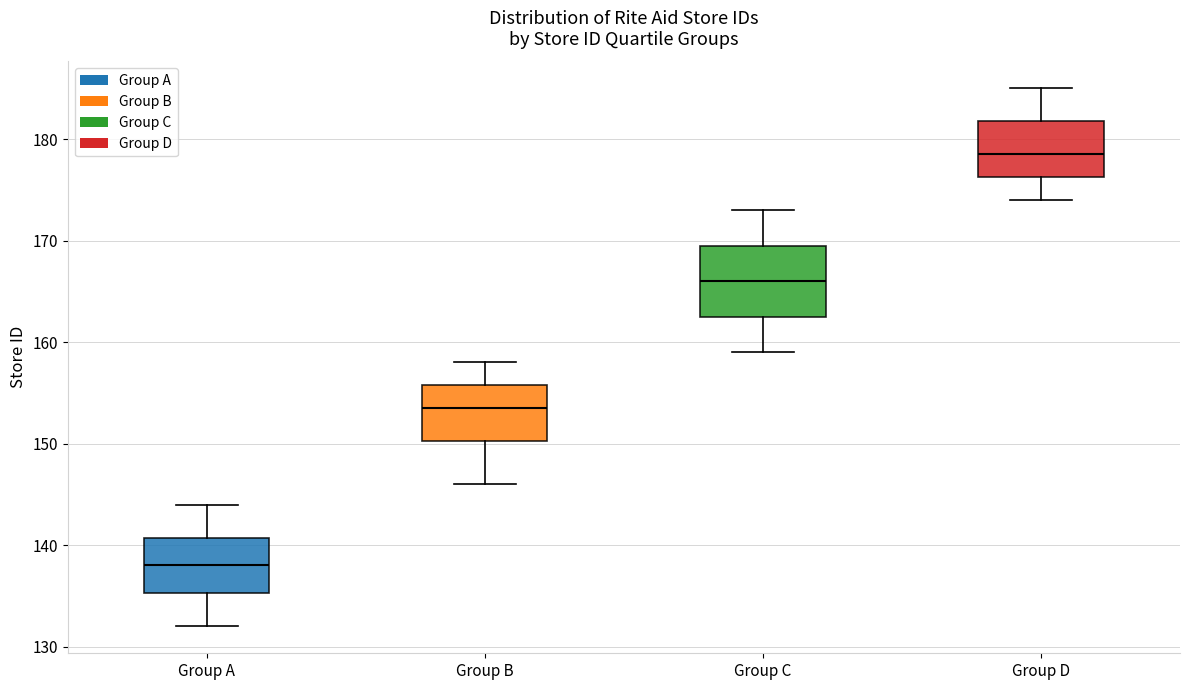

Reading left to right, read every box against the y-axis: the position of its median line, the range the box covers, and the ends of its whiskers. The values are not printed on the chart, so give them approximately, as read against the axis.

Group A: median 138, box 135 to 141, whiskers 132 to 144
Group B: median 154, box 150 to 156, whiskers 146 to 158
Group C: median 166, box 163 to 170, whiskers 159 to 173
Group D: median 179, box 176 to 182, whiskers 174 to 185